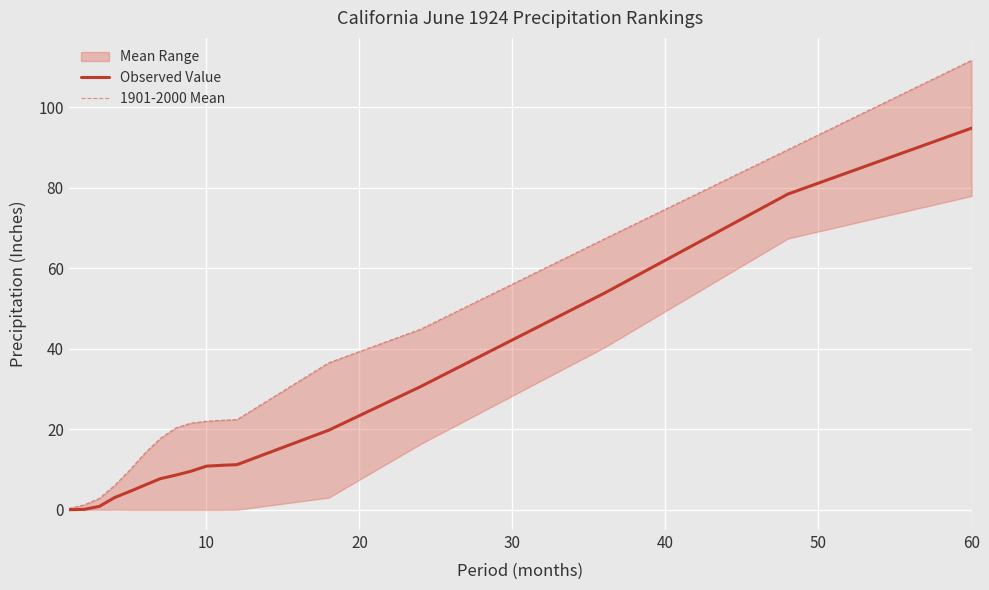

What is the highest value of the Observed Value series?

94.8